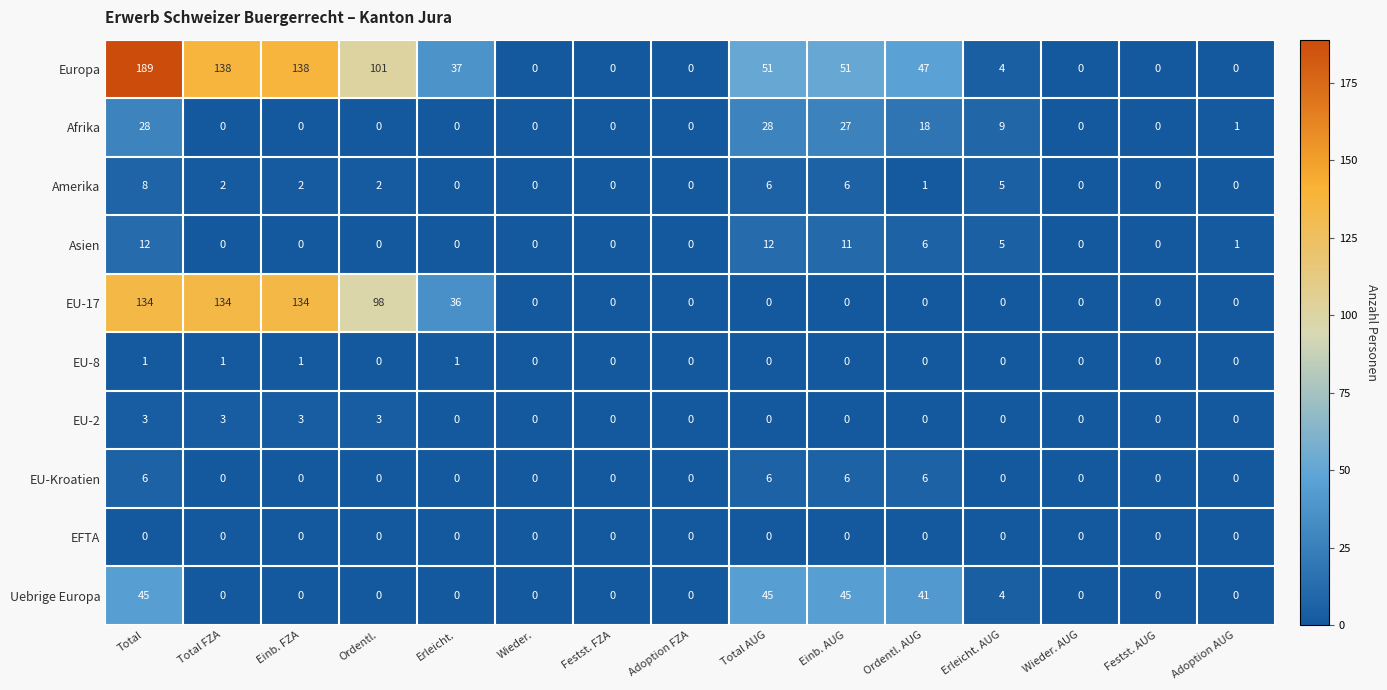

What is the difference between the second highest and minimum values in the Europa series?

138